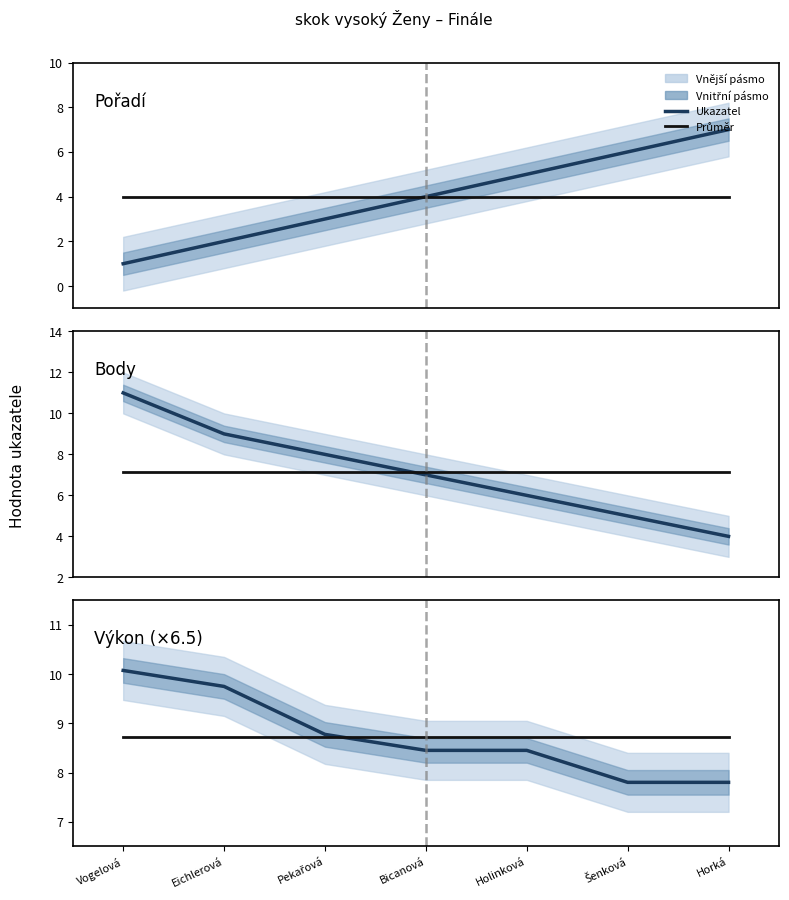

Reading left to right, transcribe all the data shown in this chart.

Pořadí: 1.0	2.0	3.0	4.0	5.0	6.0	7.0
Průměr: 8.7	8.7	8.7	8.7	8.7	8.7	8.7
Body: 11.0	9.0	8.0	7.0	6.0	5.0	4.0
Výkon (×6.5): 10.1	9.8	8.8	8.5	8.5	7.8	7.8